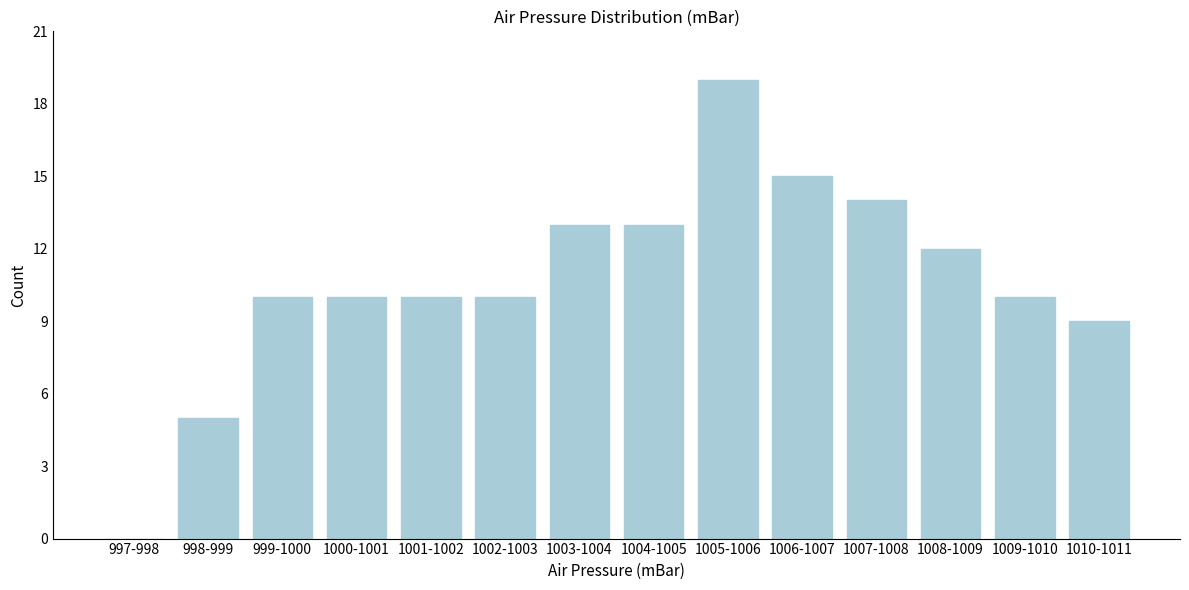

Reading left to right, transcribe all the data shown in this chart.

997-998=0	998-999=5	999-1000=10	1000-1001=10	1001-1002=10	1002-1003=10	1003-1004=13	1004-1005=13	1005-1006=19	1006-1007=15	1007-1008=14	1008-1009=12	1009-1010=10	1010-1011=9